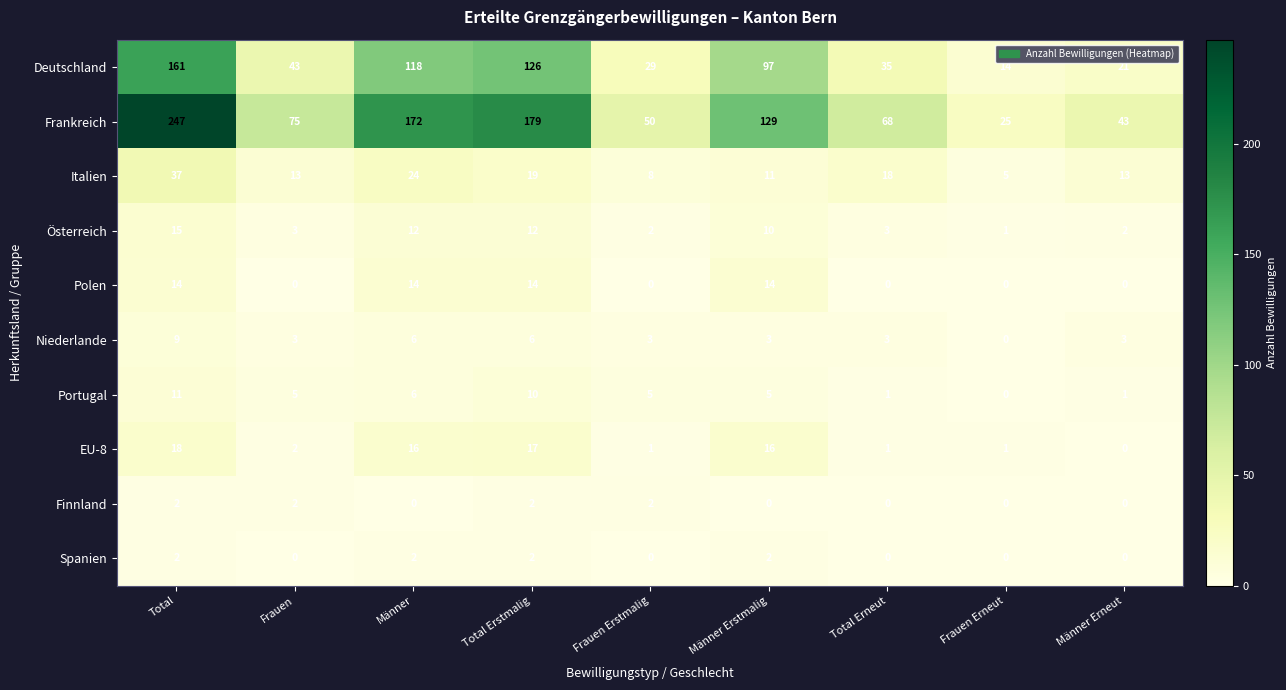

The Portugal series shows 1 at Männer Erneut. True or false?

True